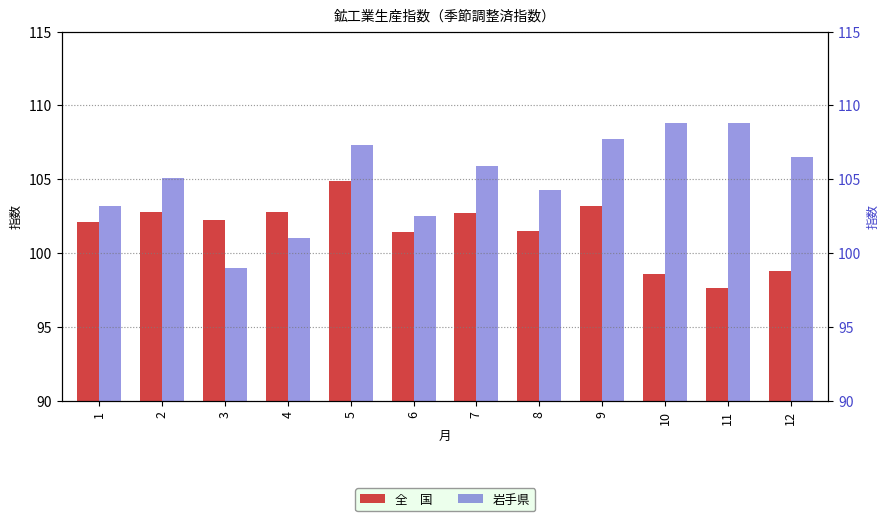

Which series changed the most between 4 and 5?

岩手県